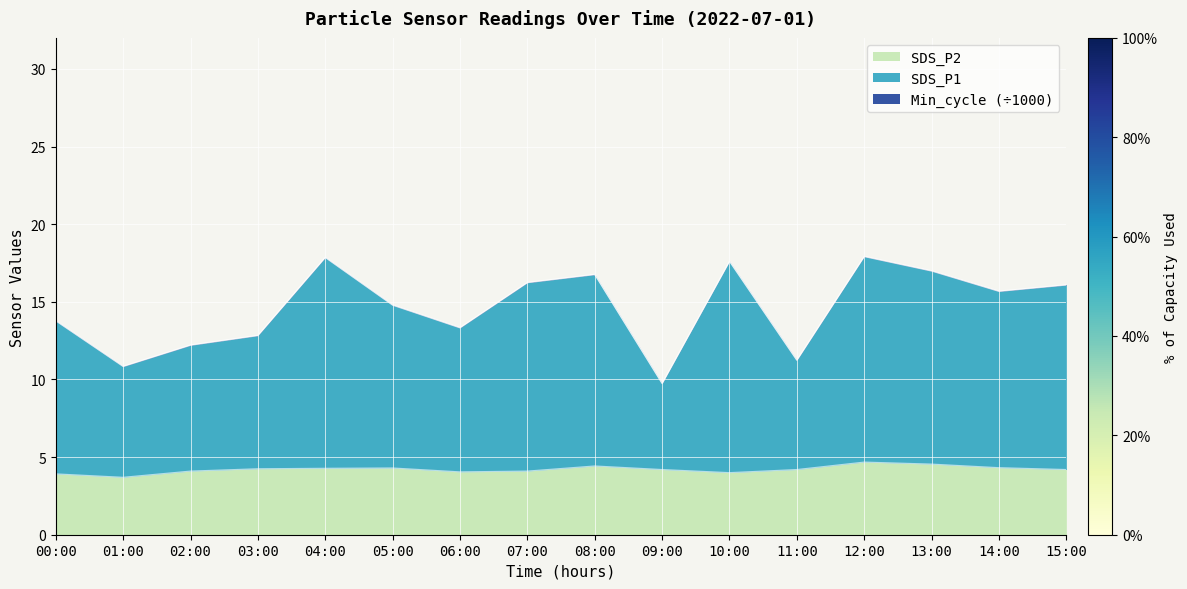

What is the minimum value for SDS_P2?

3.7